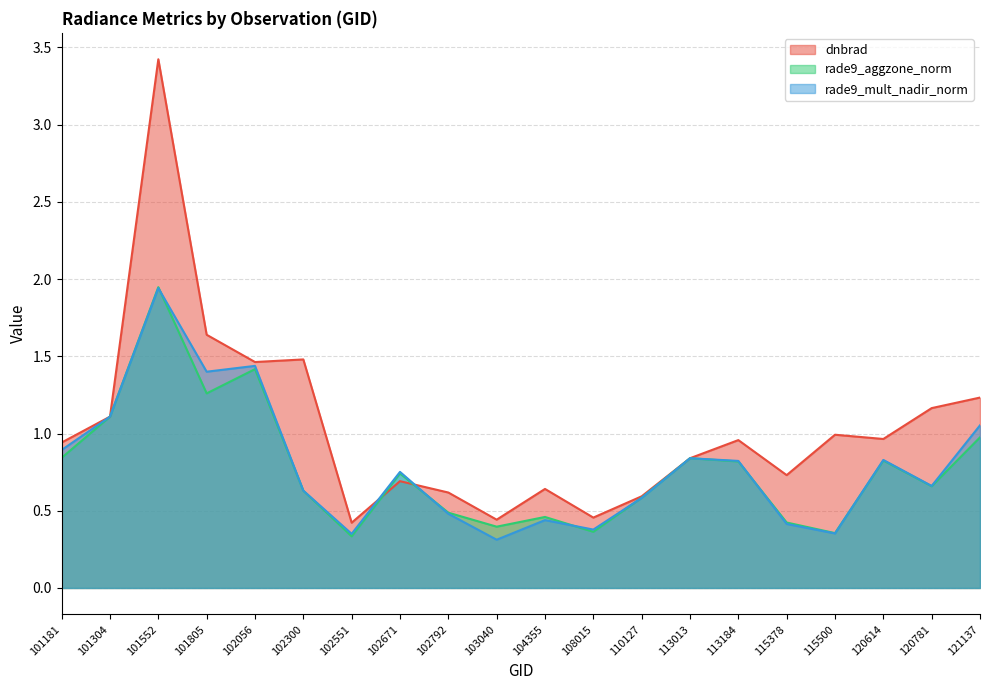

Which series has the largest range (max minus min)?

dnbrad